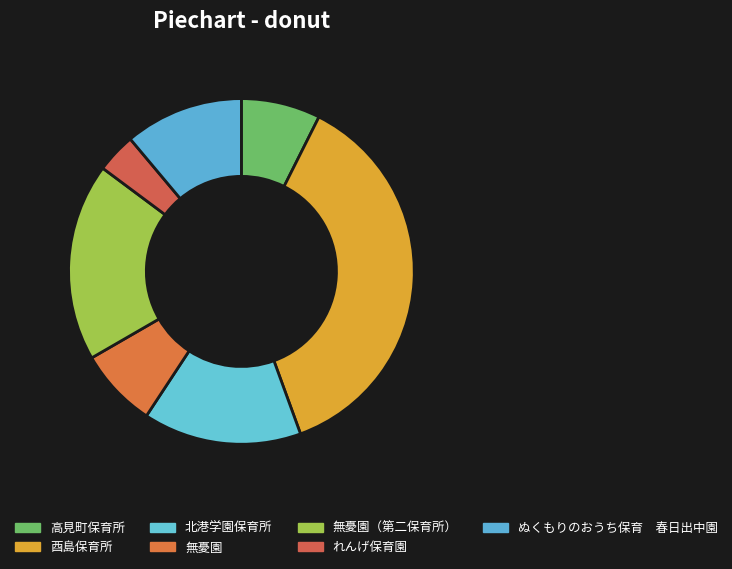

Which slice is the smallest?

れんげ保育園